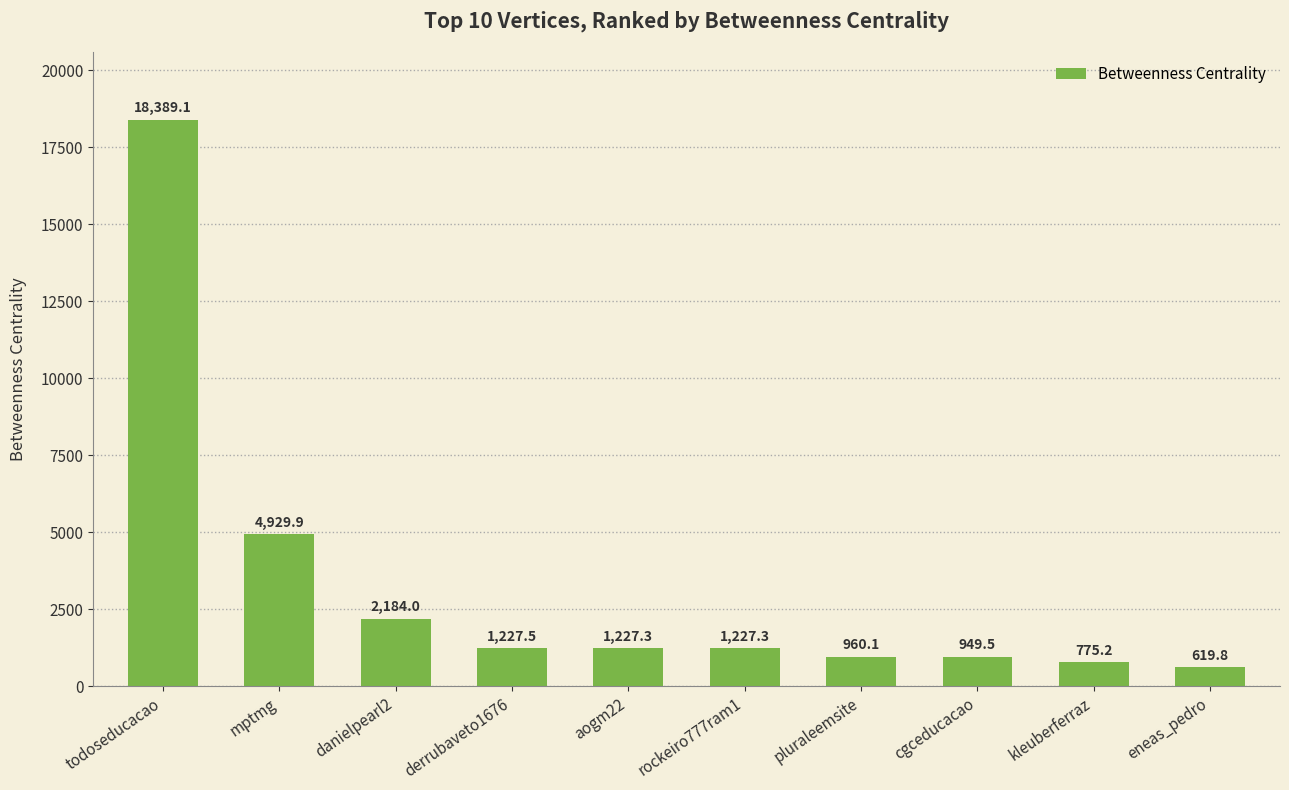

At which label does the data first exceed 1227?

todoseducacao